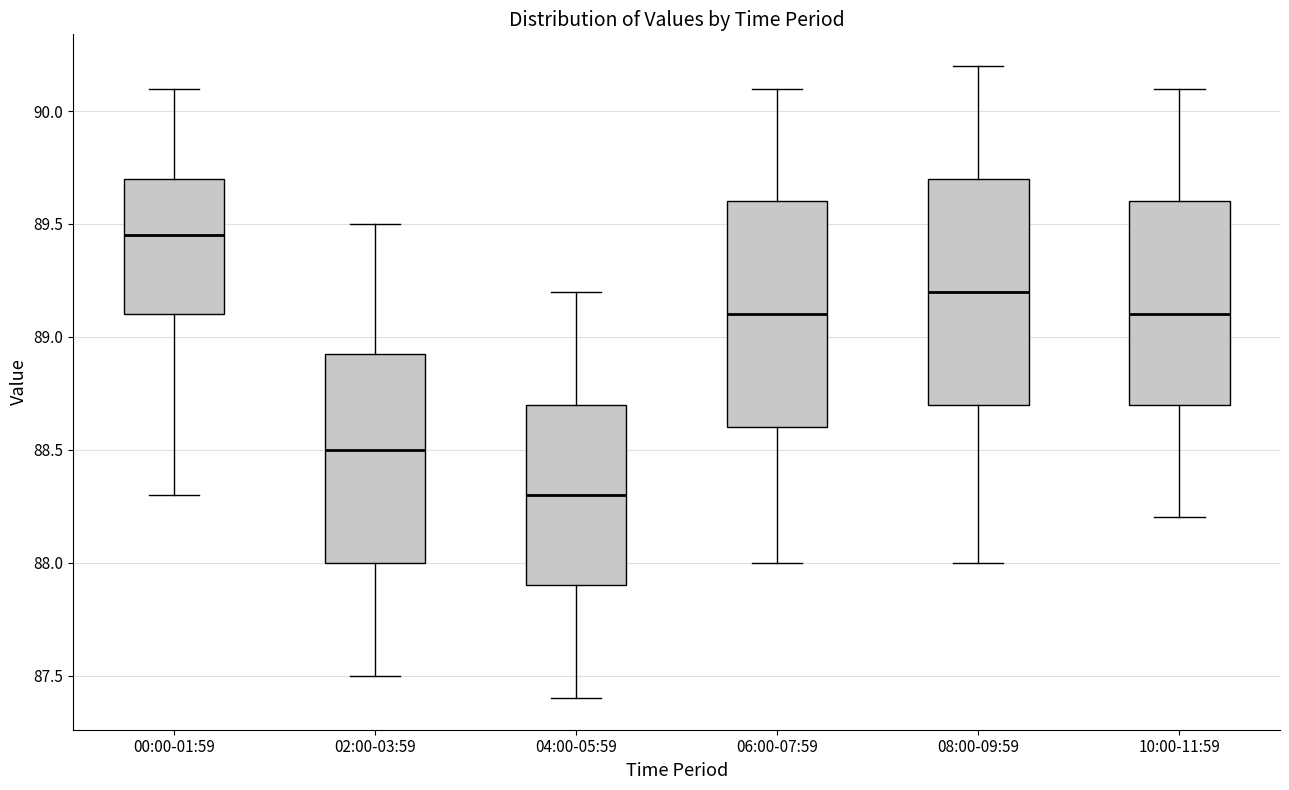

Which box's median line is the highest?

00:00-01:59